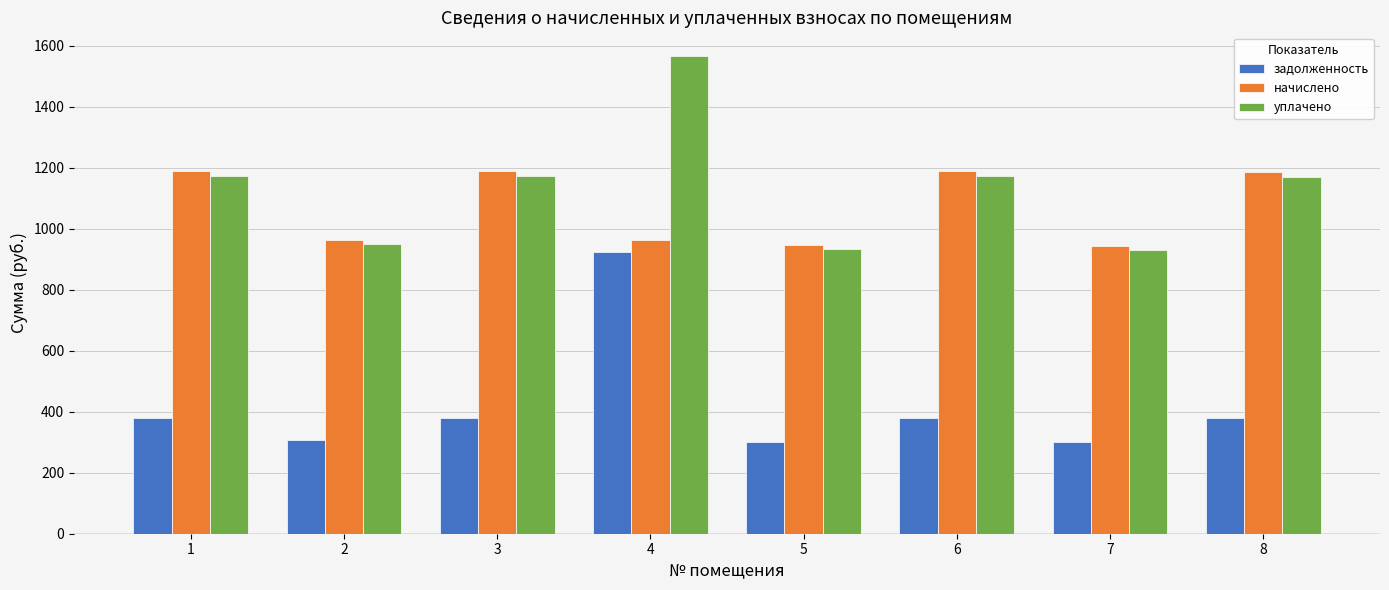

At 3, list the series in order from smallest to largest.

задолженность, уплачено, начислено